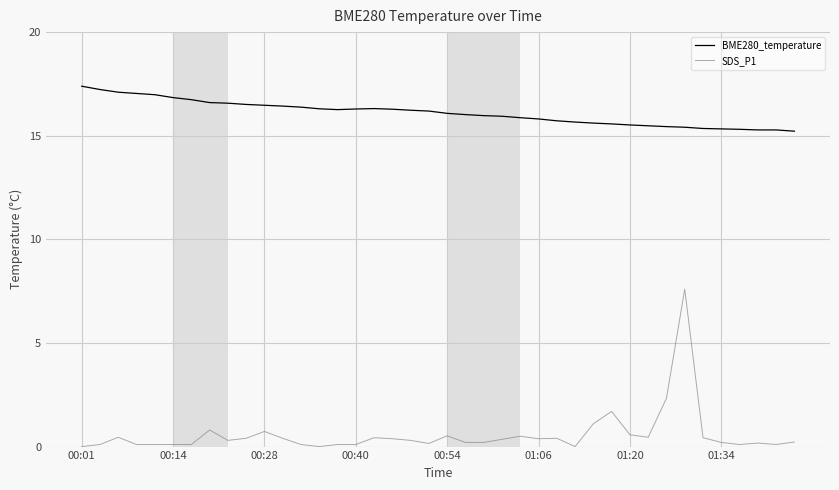

True or false: BME280_temperature has more than 0 points higher than both neighbors.

True